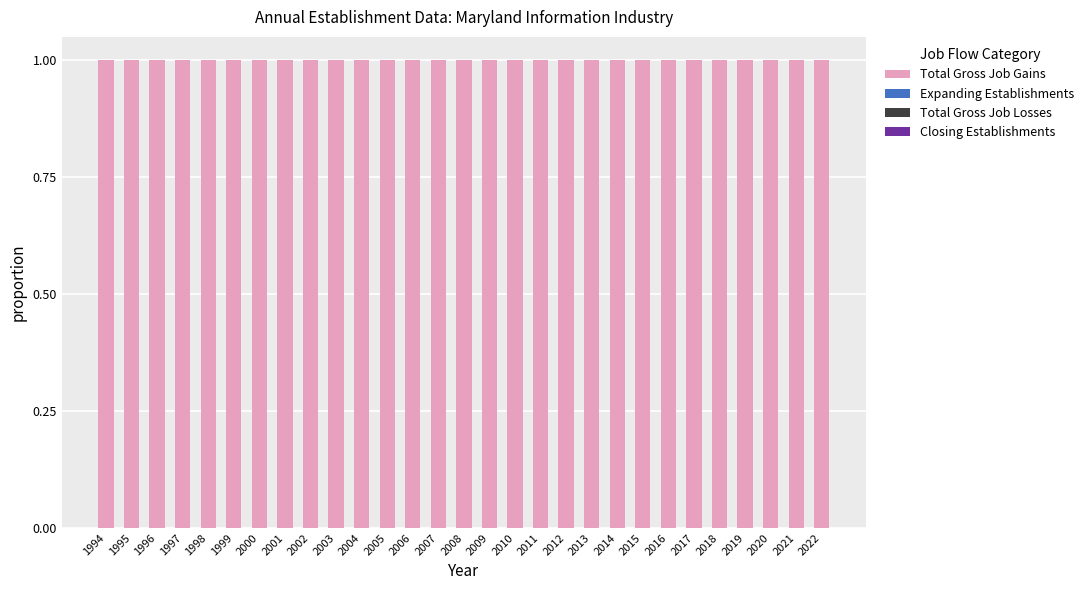

Which series has the largest range (max minus min)?

Total Gross Job Gains